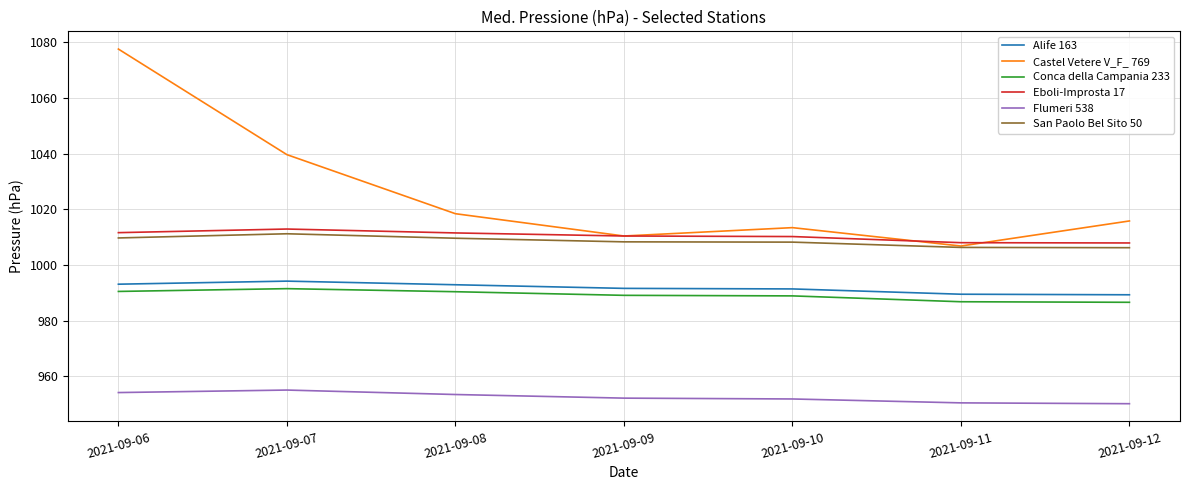

Is the value of Alife 163 at 2021-09-06 greater than the value of Conca della Campania 233 at 2021-09-11?

Yes